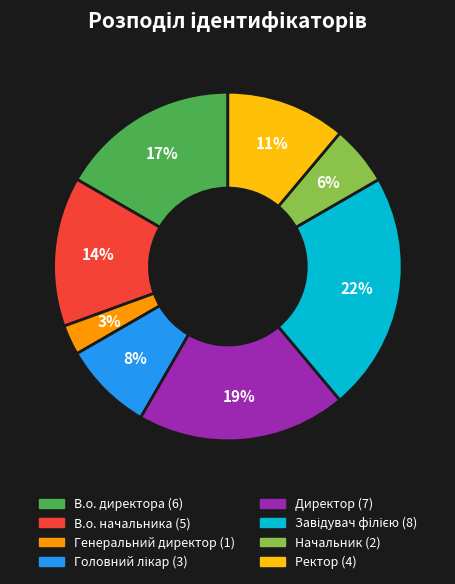

To the nearest percent, what is the difference between the Ректор and В.о. начальника slice percentages?

3%